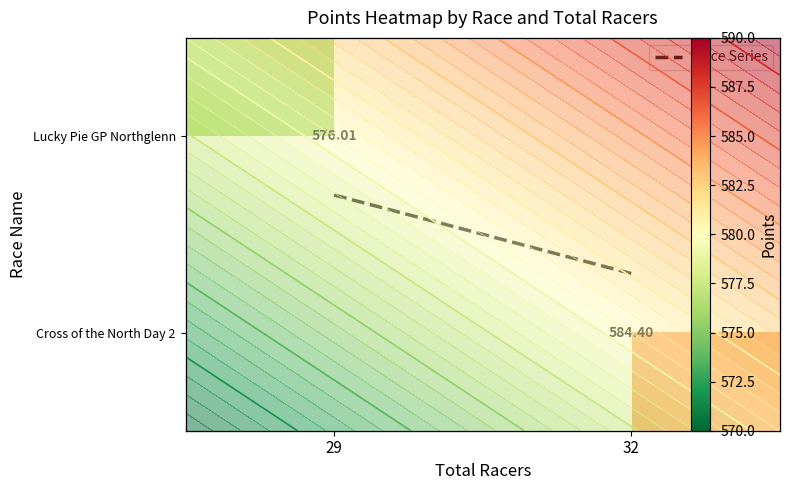

The Lucky Pie GP Northglenn series shows 576.0 at 29. True or false?

True